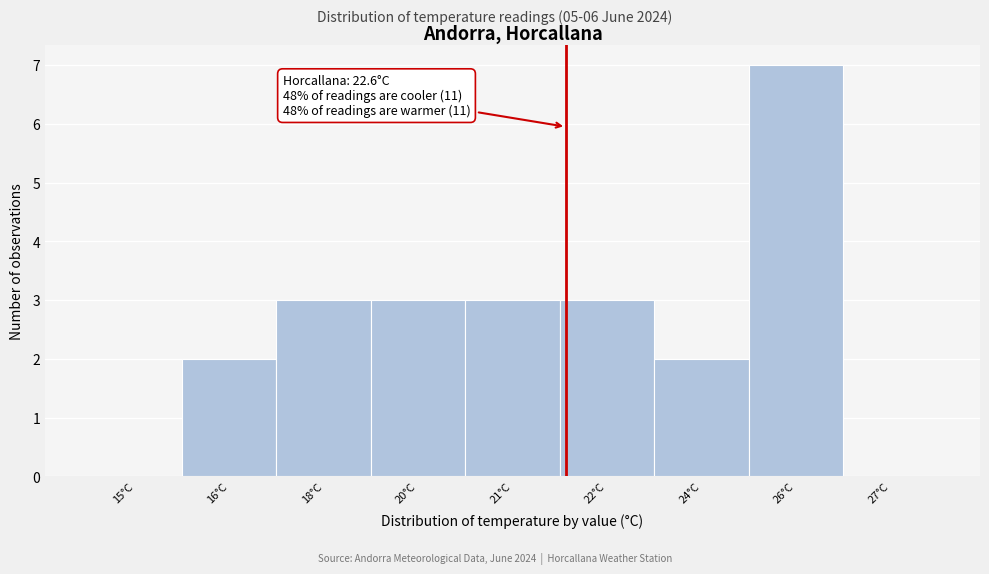

Reading right to left, what are all the values shown in this chart?

27°C=0	26°C=7	24°C=2	22°C=3	21°C=3	20°C=3	18°C=3	16°C=2	15°C=0